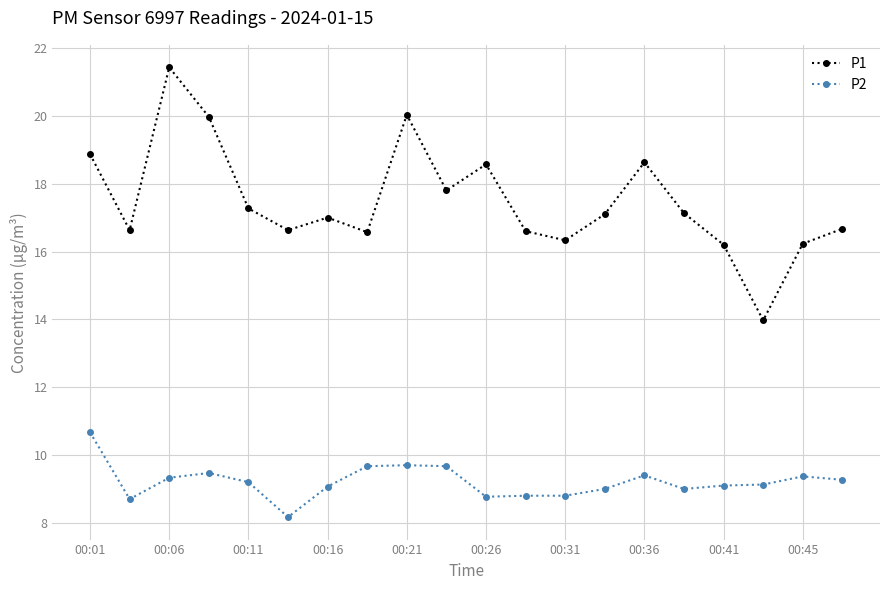

What is the value of the P2 point at the 9th from the left?

9.7